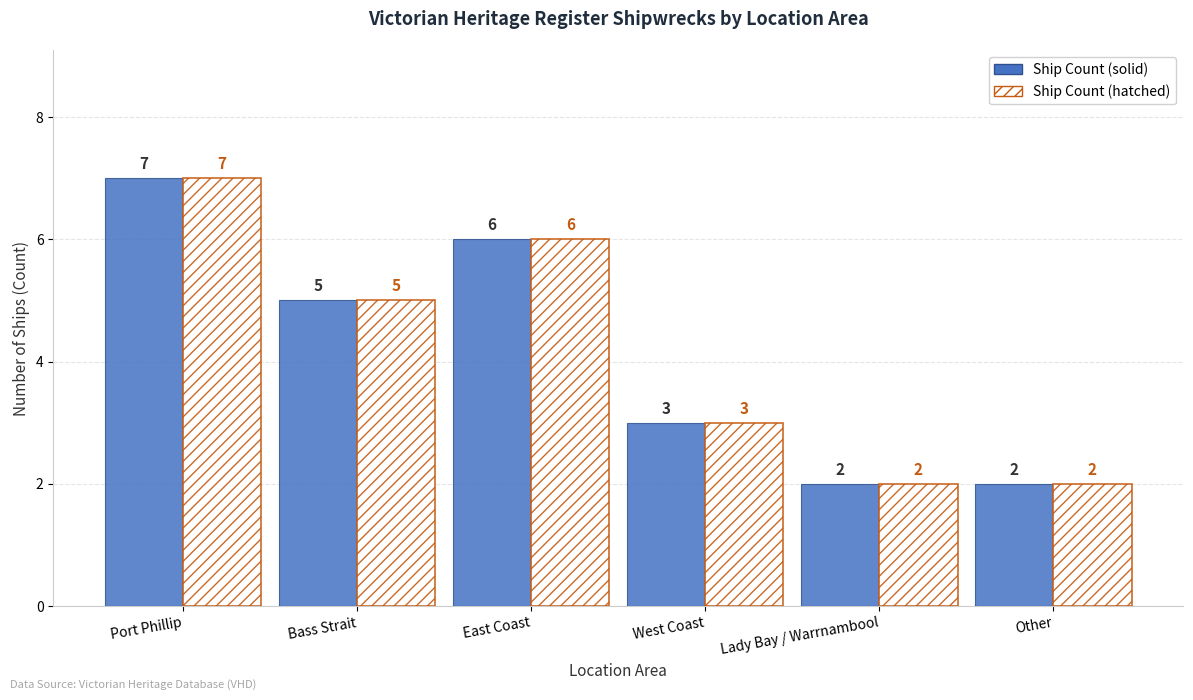

What is the total value across all series at West Coast?

6